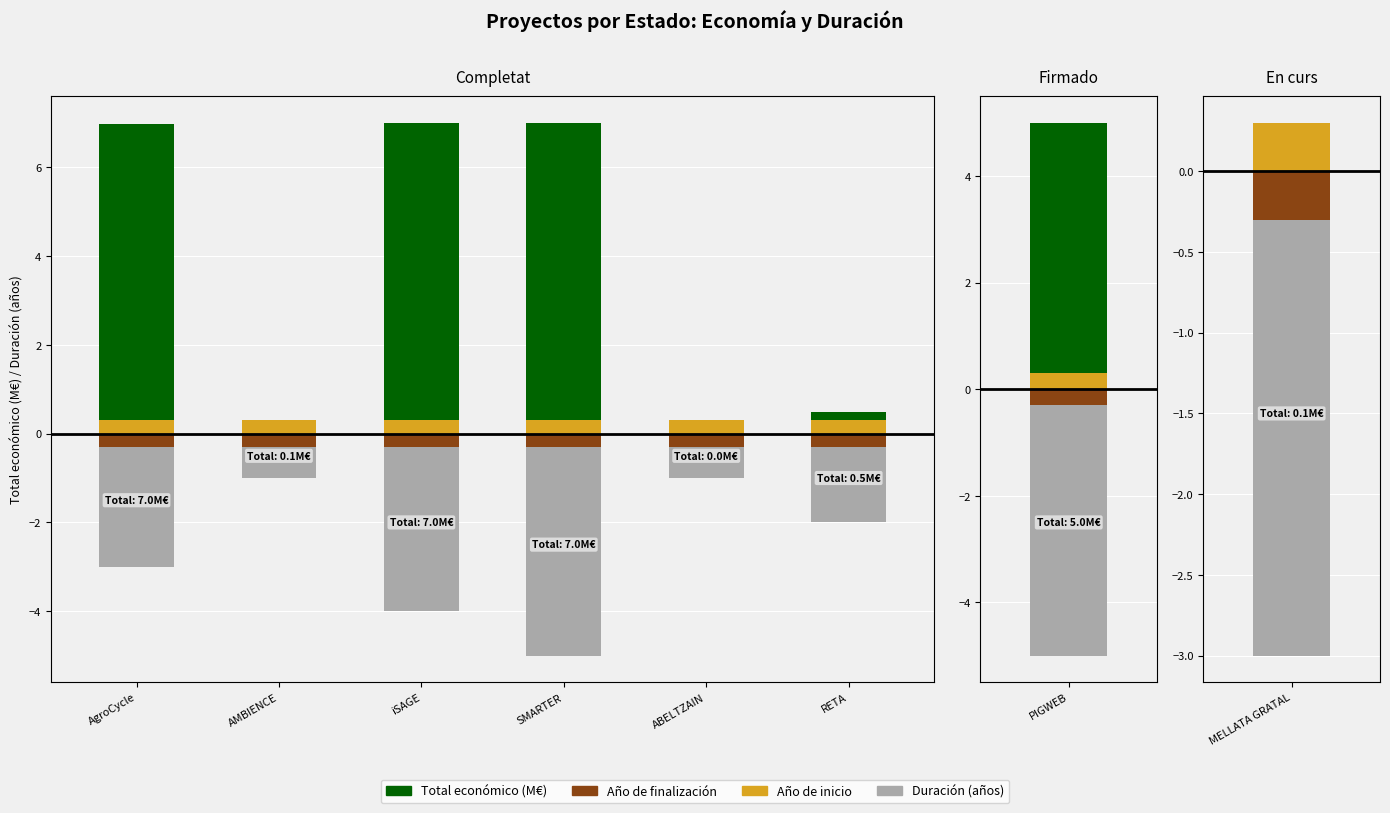

What are all the series names shown in the legend?

Total económico (M€), Duración (años), Año de inicio, Año de finalización